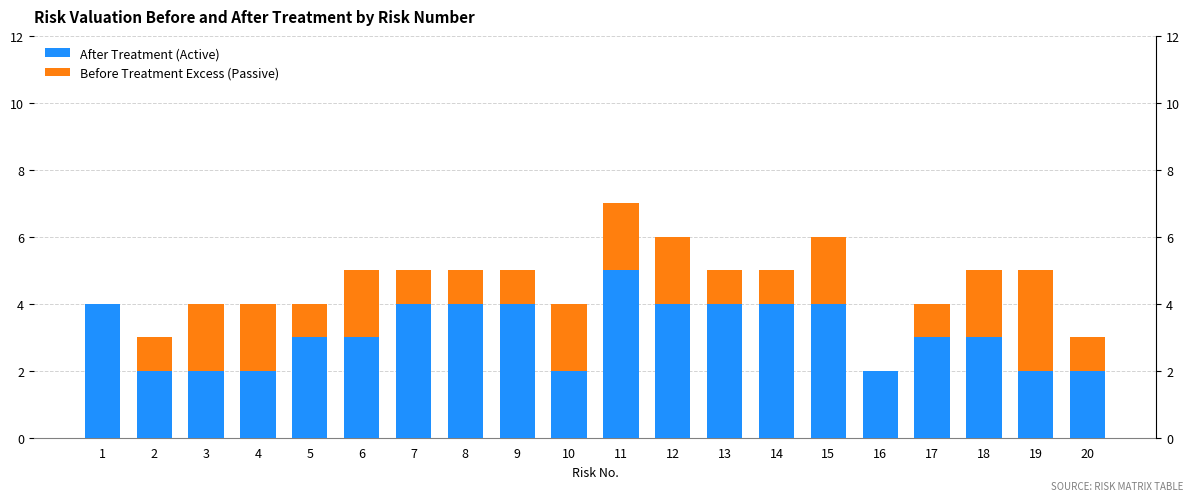

What are all the series names shown in the legend?

After Treatment, Before Treatment (excess)